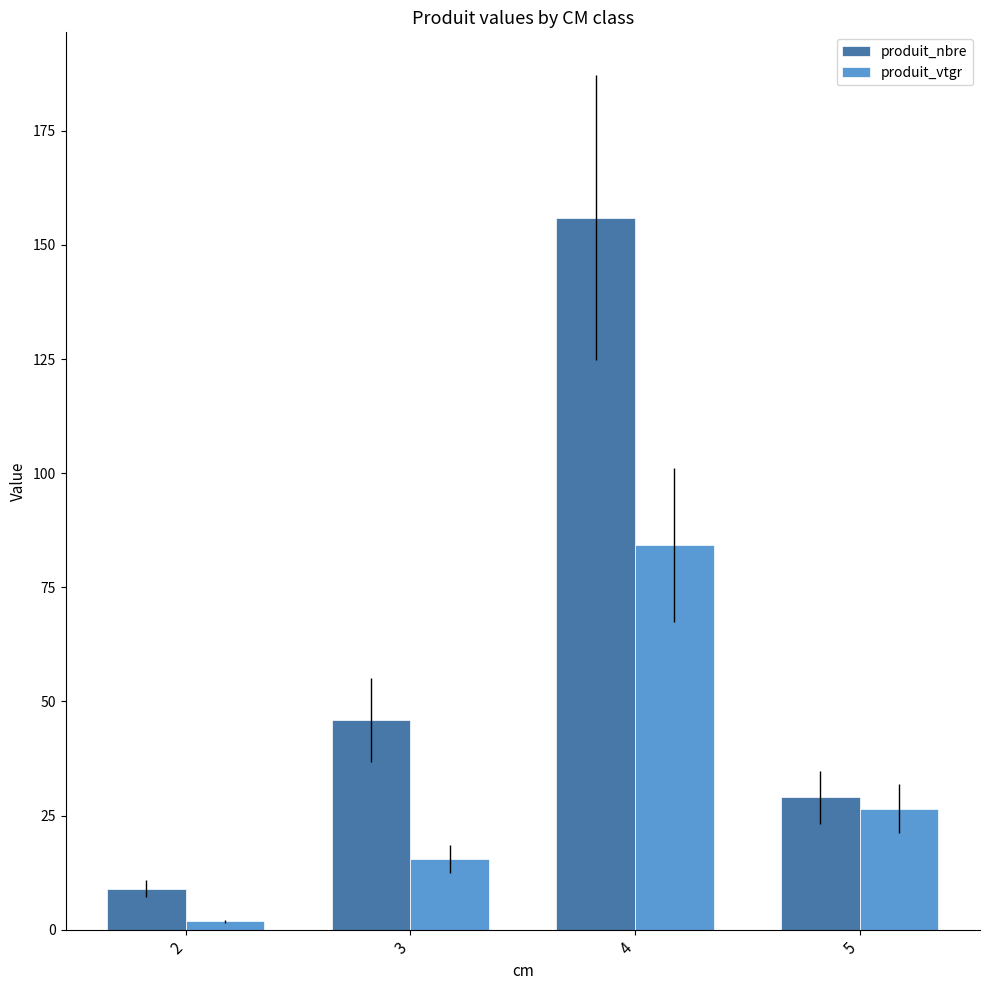

Reading left to right, list all the values displayed in this chart.

produit_nbre: 2=9.0	3=46.0	4=156.0	5=29.0
produit_vtgr: 2=1.8	3=15.4	4=84.2	5=26.5